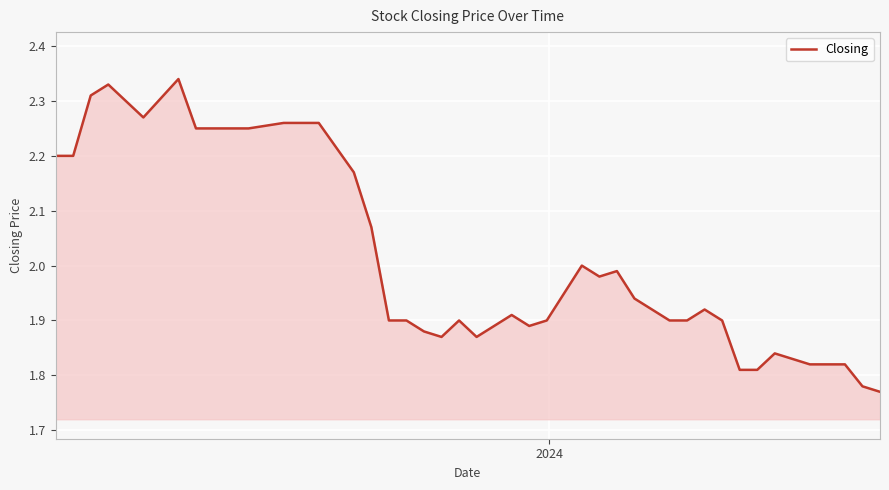

True or false: the data has more than 2 interior local peaks.

True